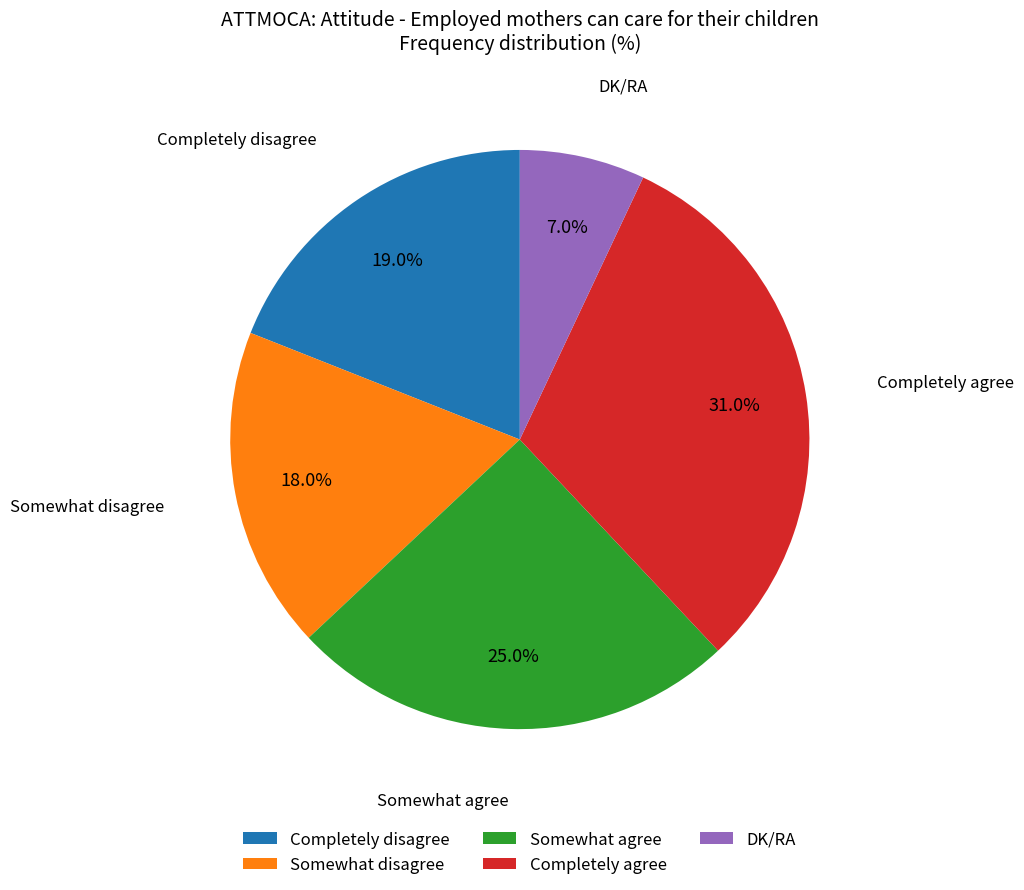

Rank the categories by value from highest to lowest.

Completely agree, Somewhat agree, Completely disagree, Somewhat disagree, DK/RA